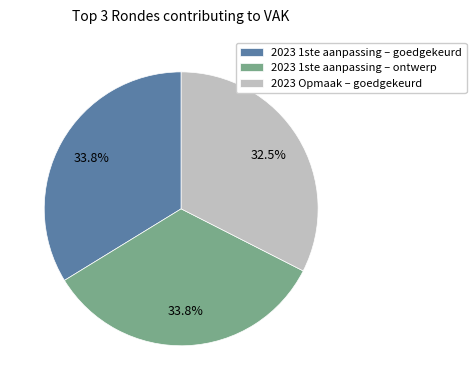

Does any single category account for the majority?

No